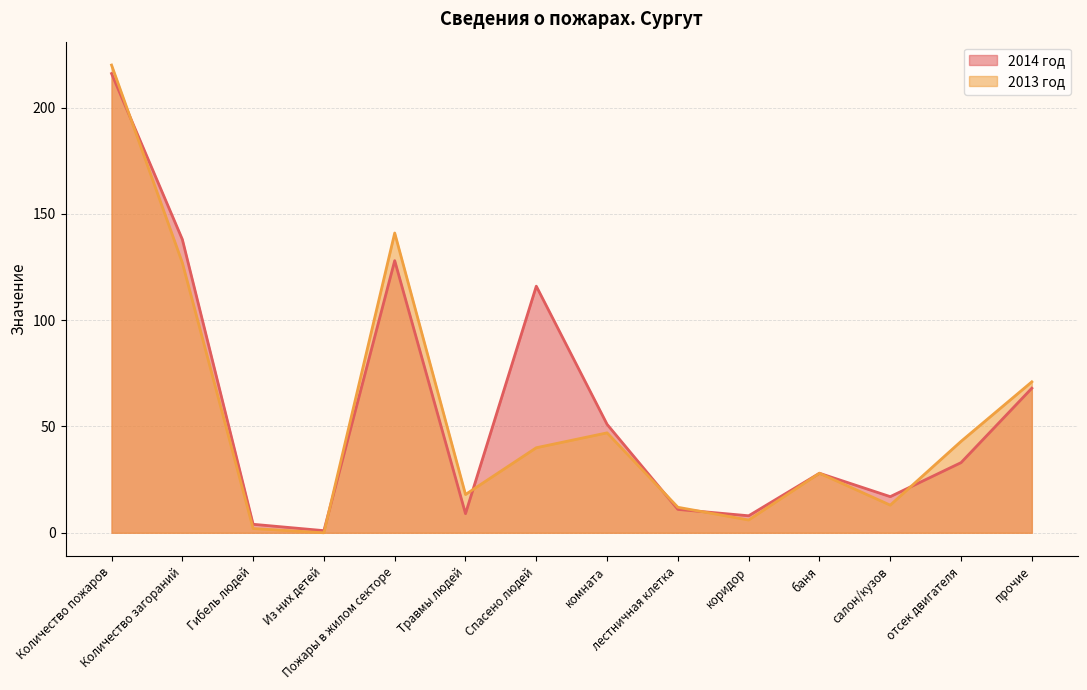

What is the value of the 2014 год point at the 9th from the left?

11